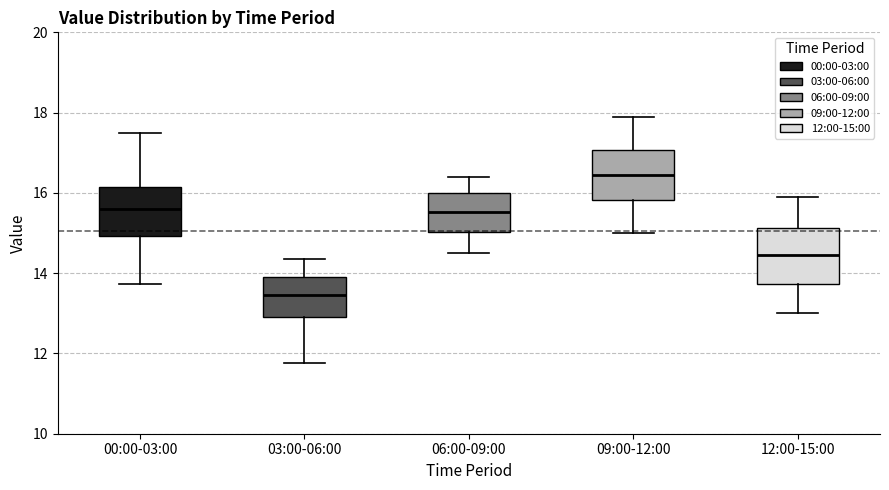

Where does the median line of the box for 06:00-09:00 sit on the y-axis? The values are not printed on the chart, so give them approximately, as read against the axis.

15.6